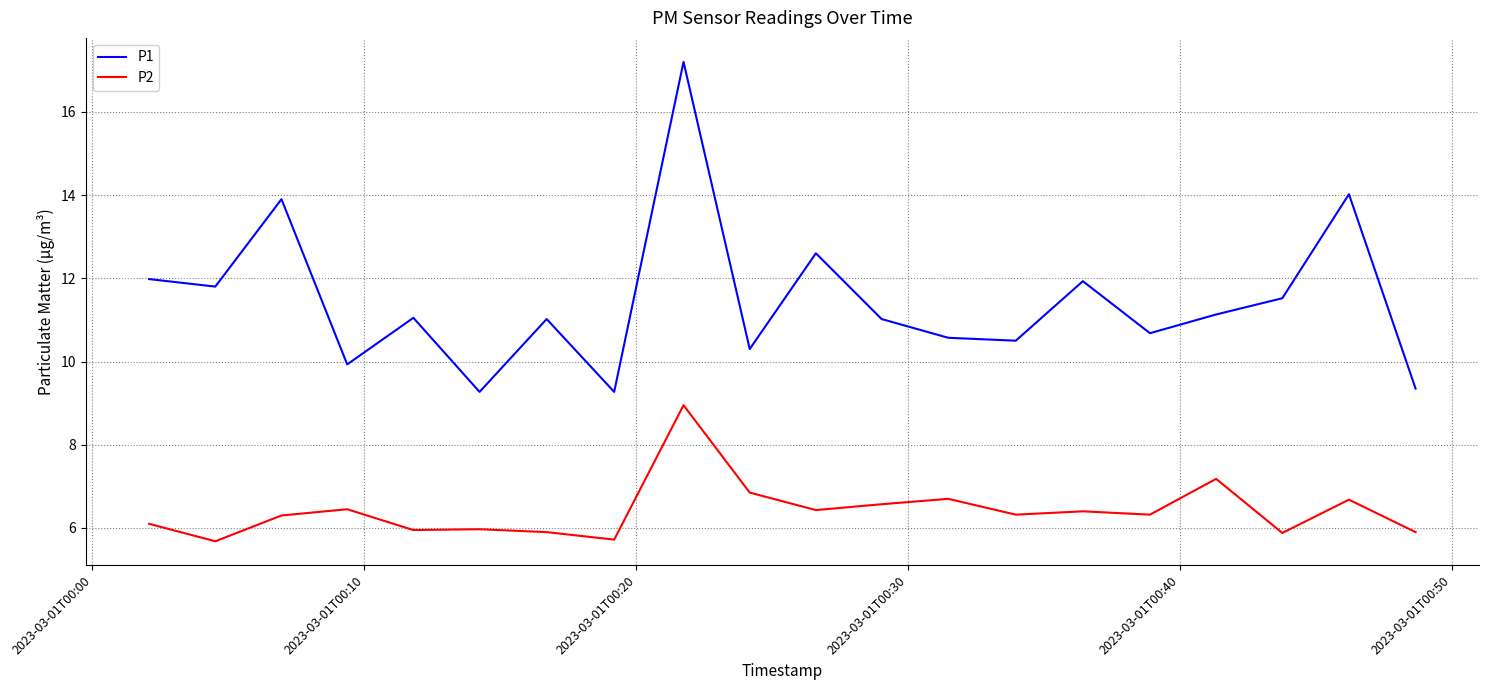

True or false: P2 and P1 intersect in this chart.

False